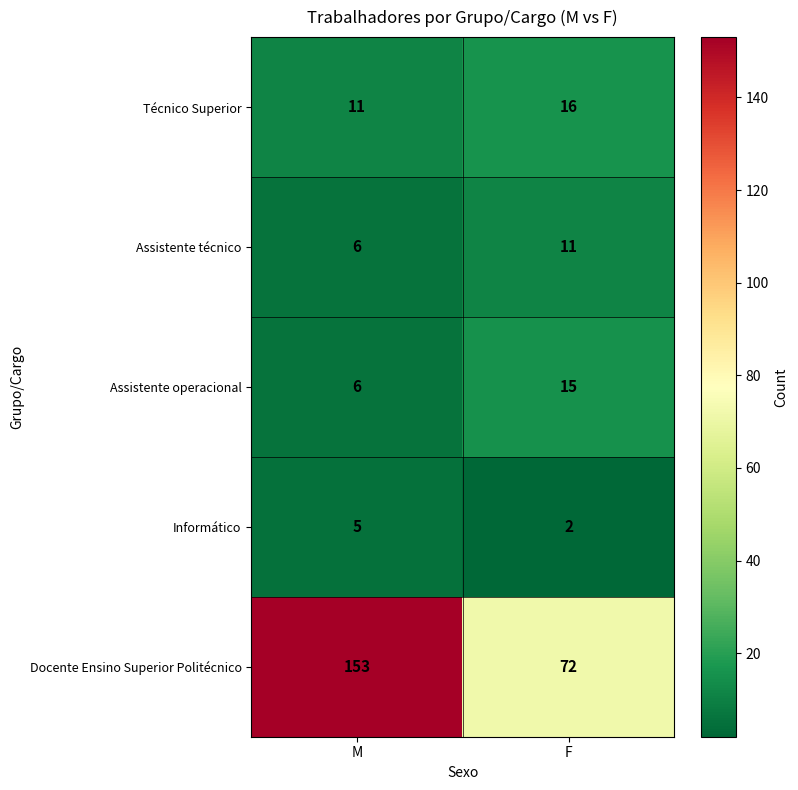

Read the Assistente técnico value at F.

11